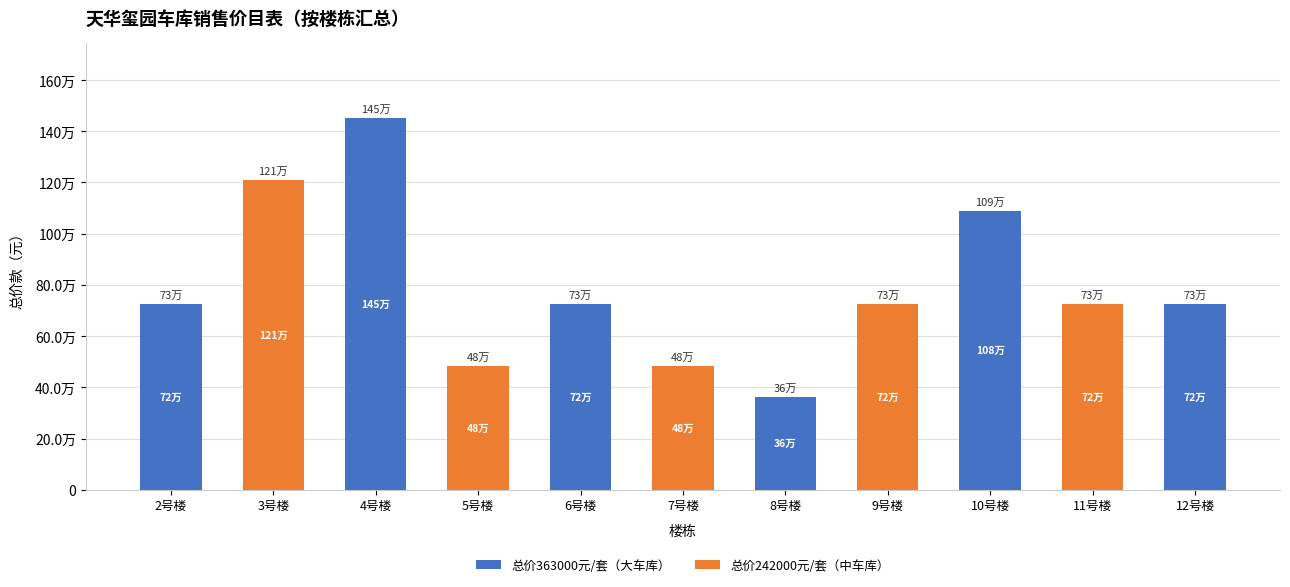

Rank the series by their average value, from highest to lowest.

总价363000元/套（大车库）, 总价242000元/套（中车库）